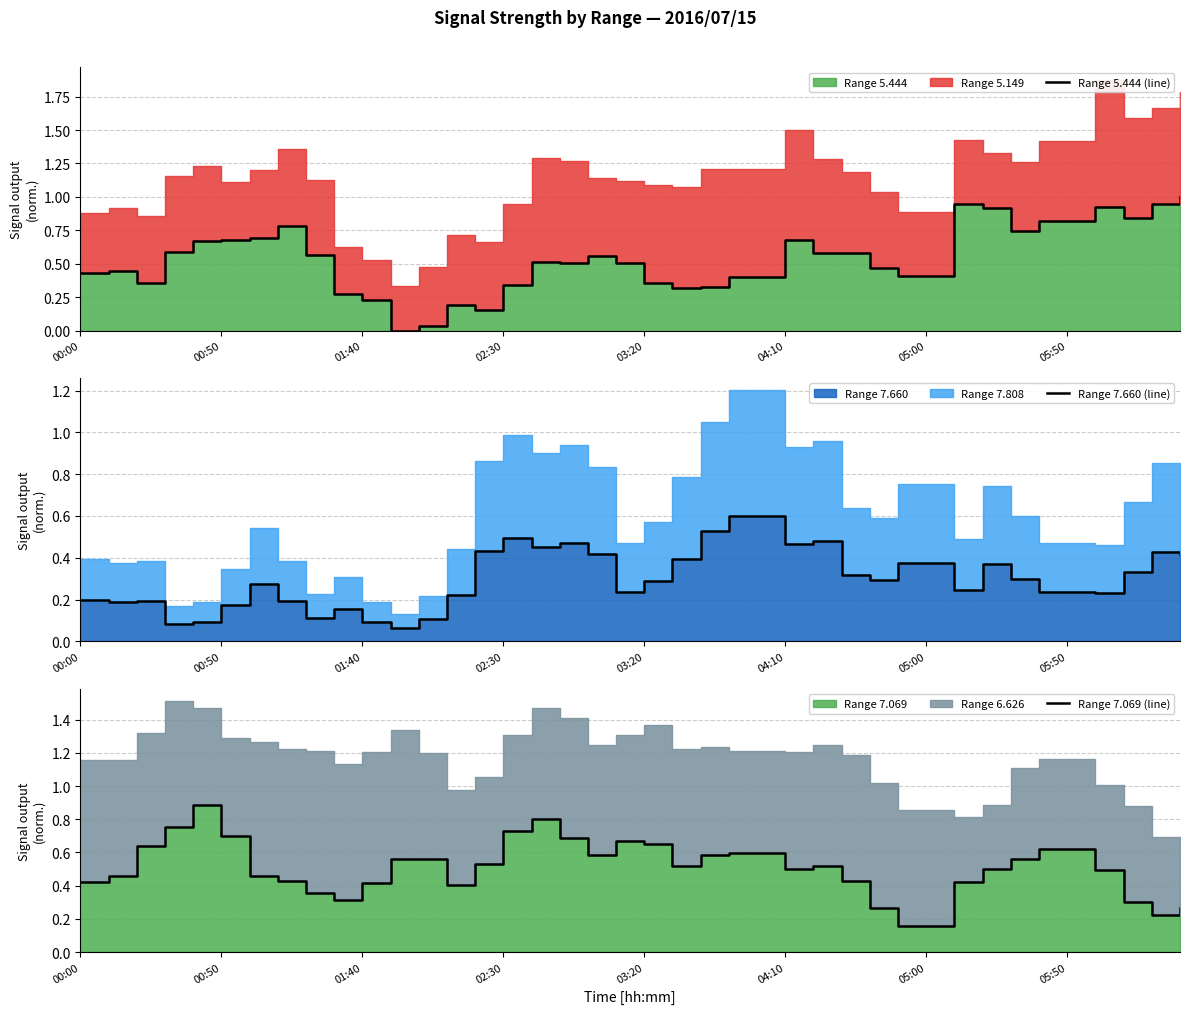

The Range 7.660 (line) series shows 0.5 at 17. True or false?

True